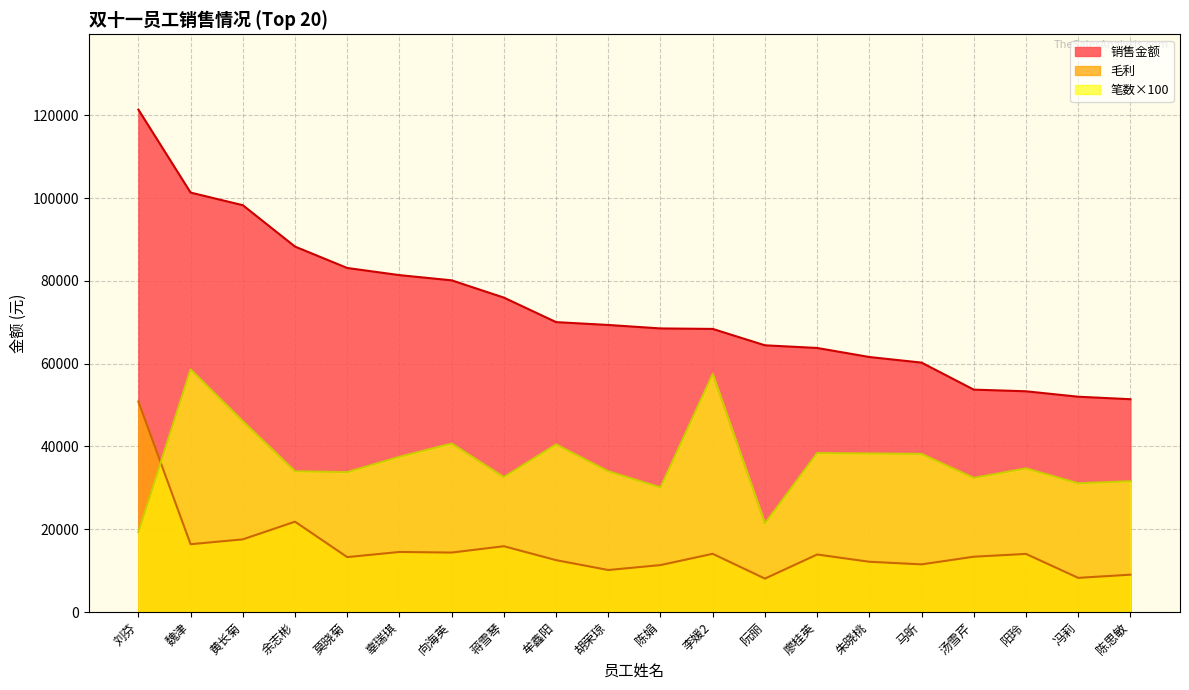

What is the average value of the 销售金额 series?

73336.3